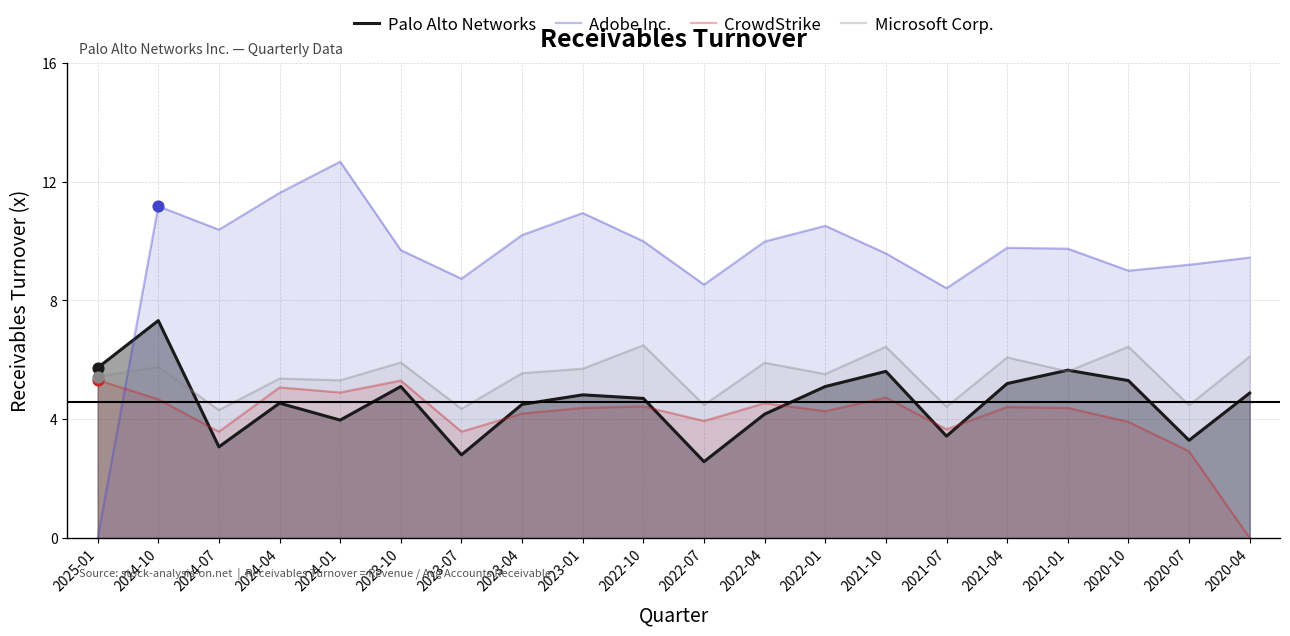

What is the total value across all series at 2022-01?

25.4